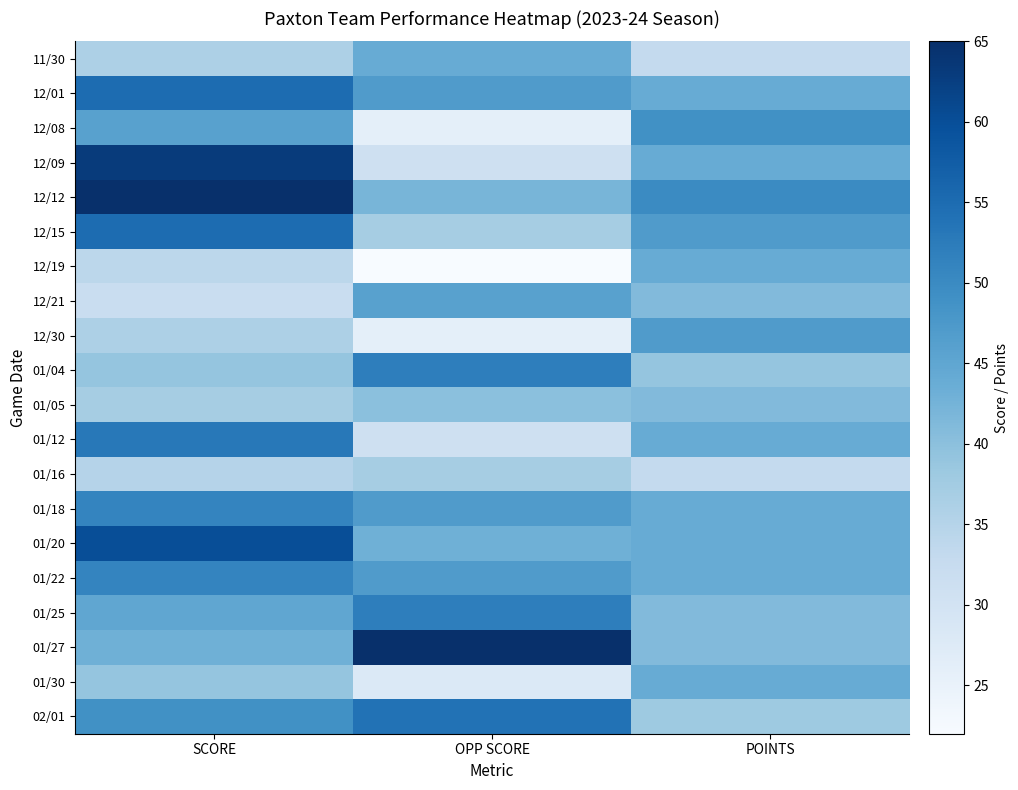

Which series changed the most between SCORE and OPP SCORE?

12/09